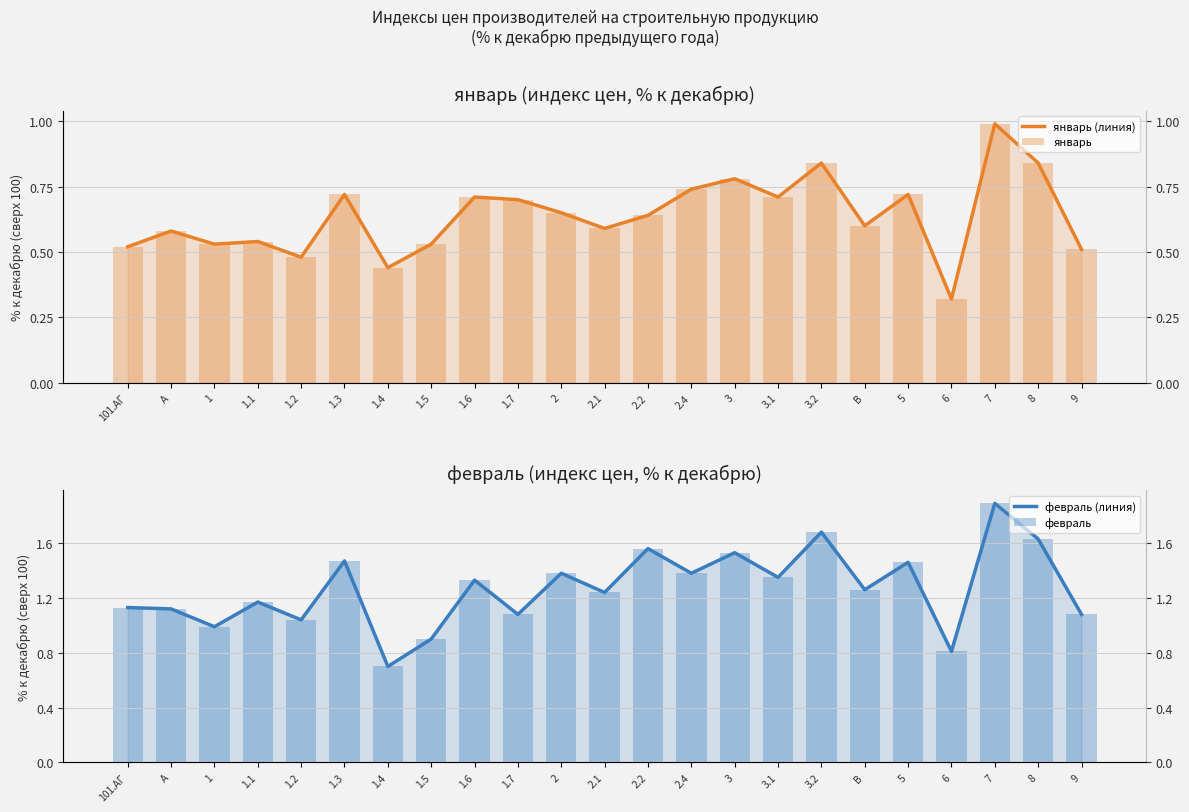

At which label does февраль reach its minimum?

1.4